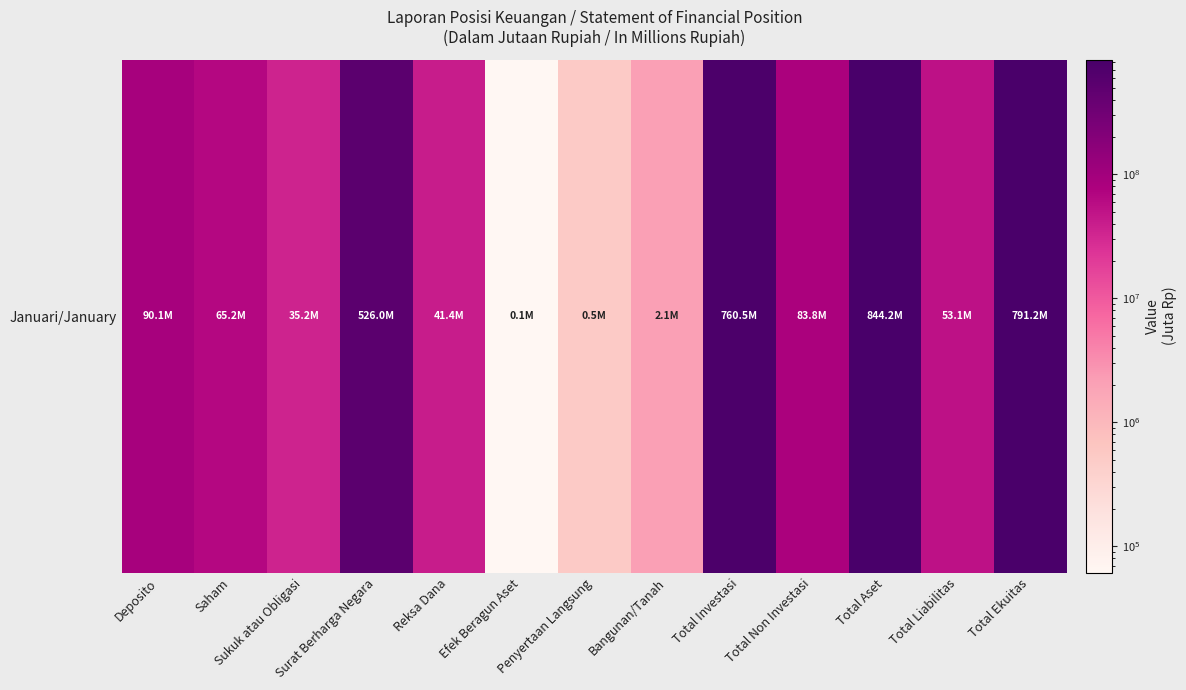

How many series are shown in this chart?

1